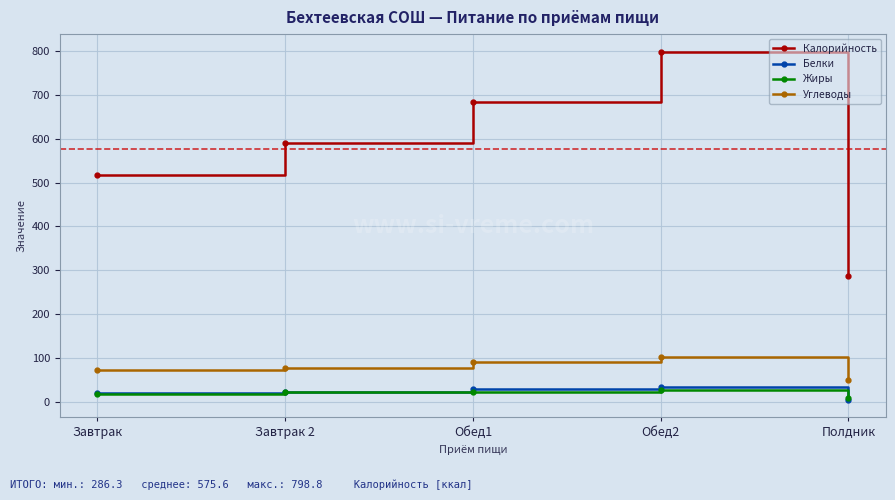

What are all the series names shown in the legend?

Калорийность, Белки, Жиры, Углеводы